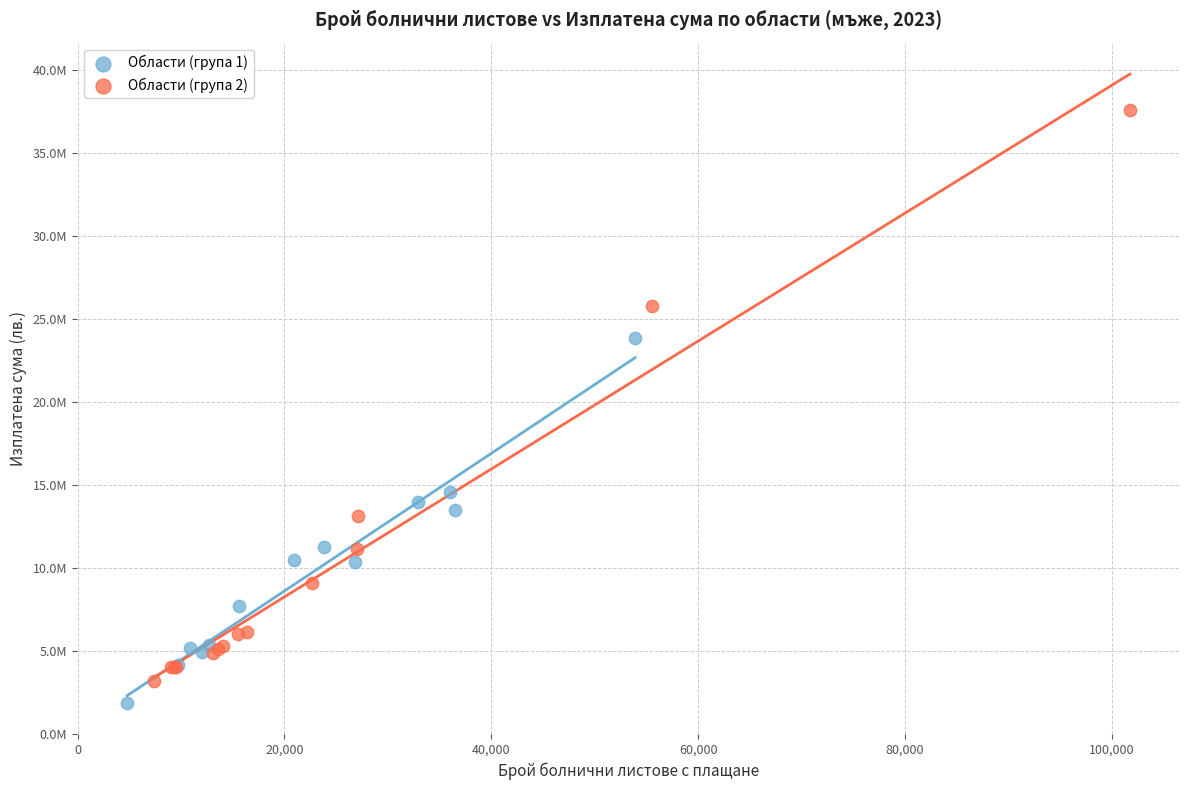

Which series contains the highest Y value?

Области (група 2)